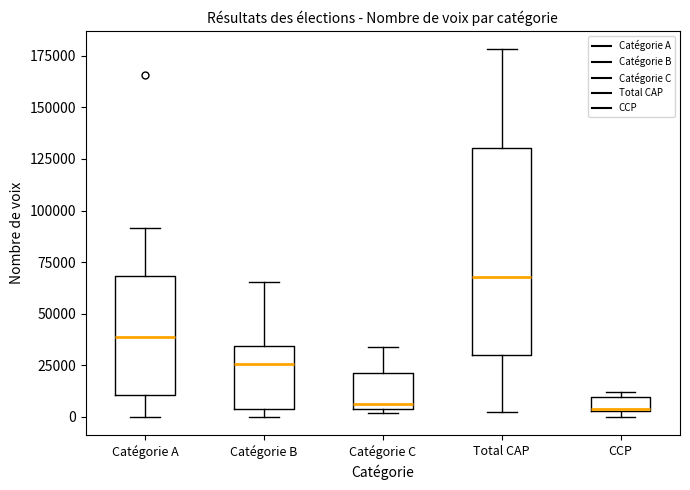

Which box is the tallest, from its lower edge to its upper edge?

Total CAP